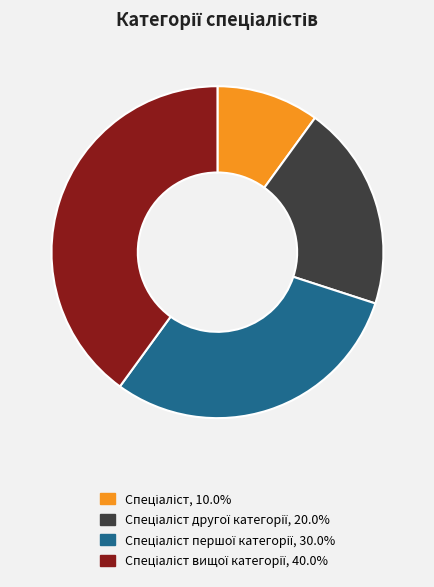

Is there a majority slice in this chart?

No